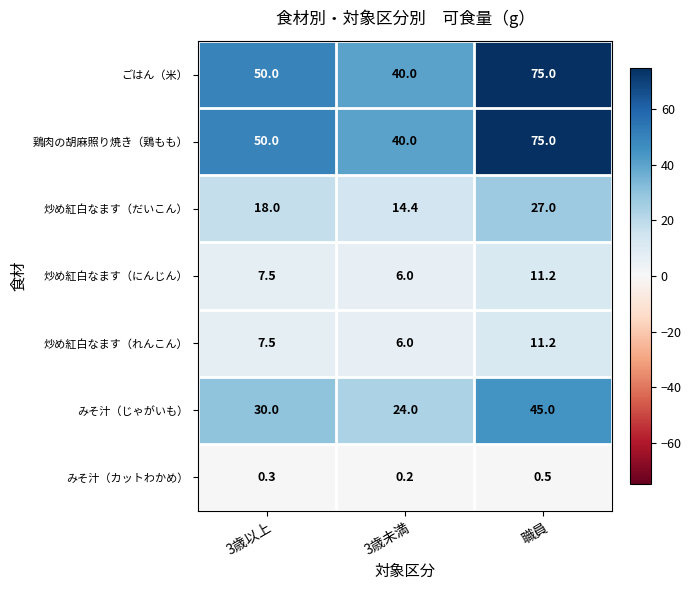

Rank the categories by 鶏肉の胡麻照り焼き（鶏もも） value from highest to lowest.

職員, 3歳以上, 3歳未満